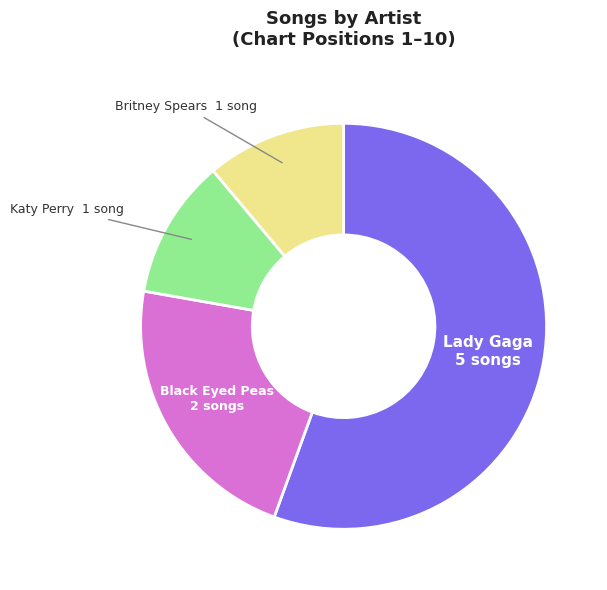

Is there a majority slice in this chart?

Yes